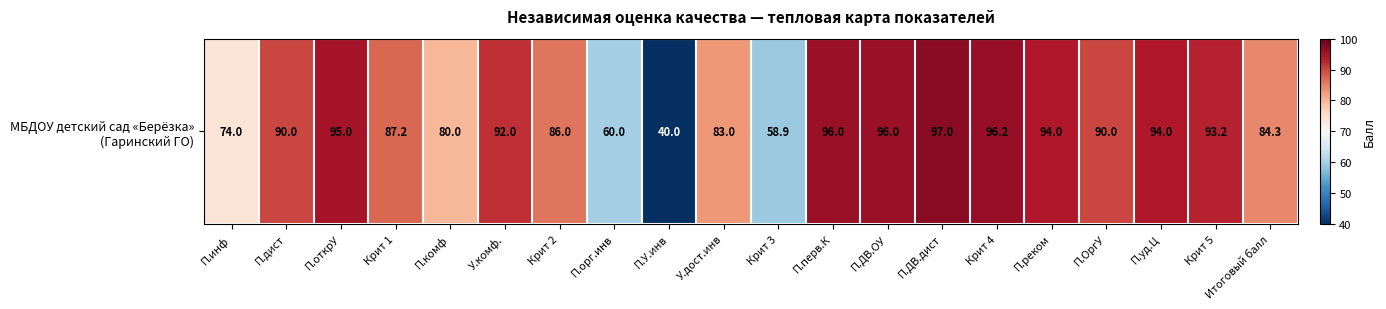

Approximately how many times larger is the value at П.инф compared to П.У.инв?

1.9